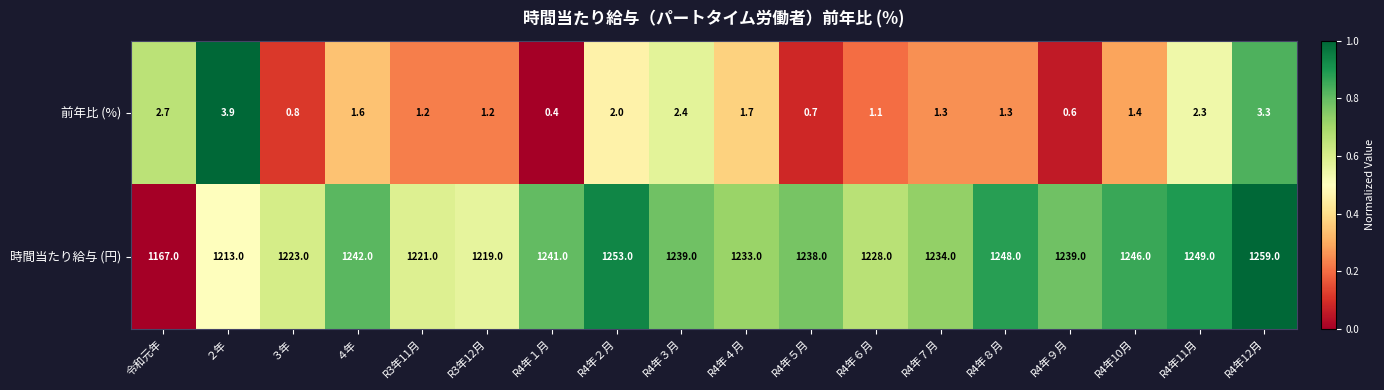

What is the sum of the 時間当たり給与 (円) values at R4年11月 and ４年?

2491.0